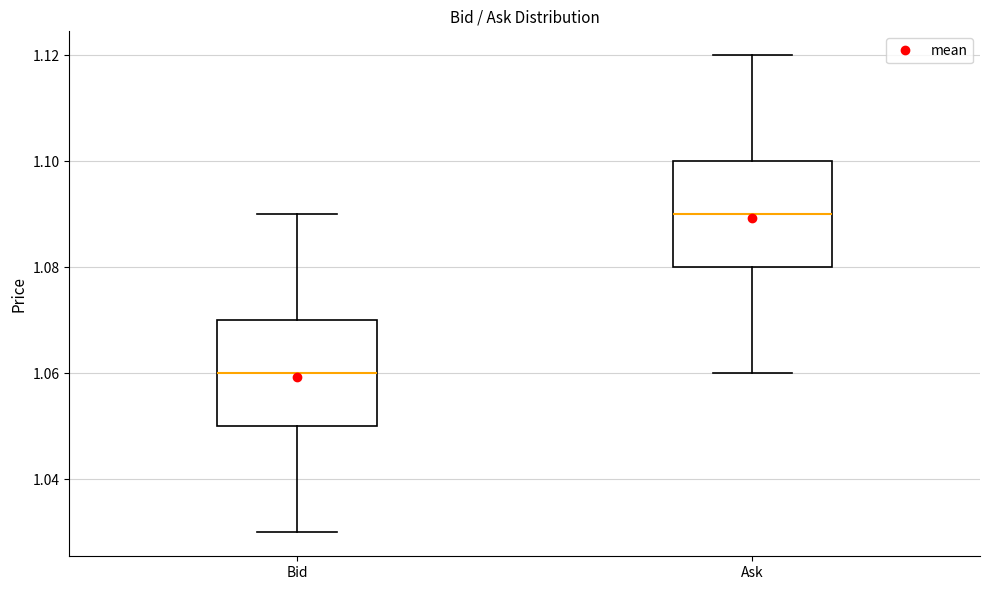

Reading left to right, read every box against the y-axis: the position of its median line, the range the box covers, and the ends of its whiskers. The values are not printed on the chart, so give them approximately, as read against the axis.

Bid: median 1.06, box 1.05 to 1.07, whiskers 1.03 to 1.09
Ask: median 1.09, box 1.08 to 1.10, whiskers 1.06 to 1.12